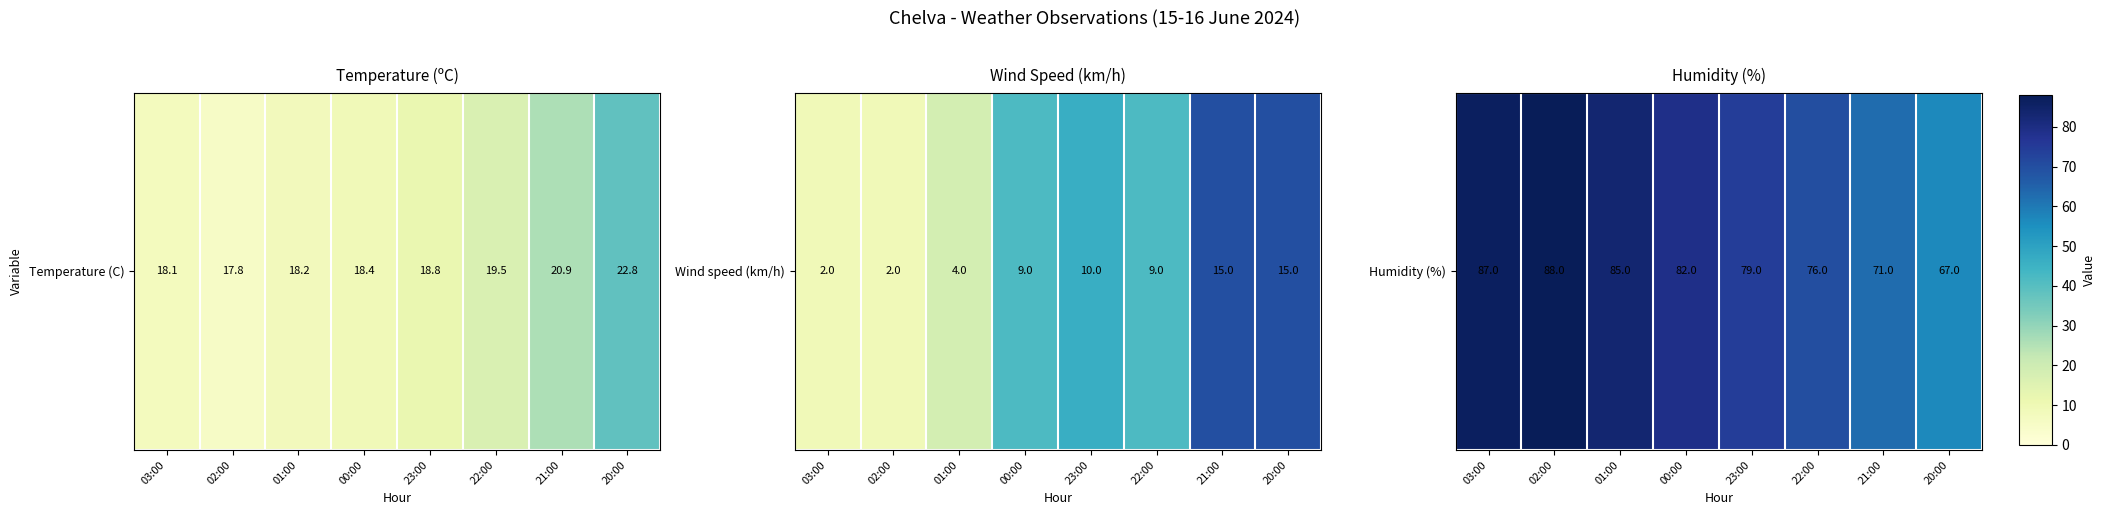

List the labels in order of value, largest first.

02:00, 03:00, 01:00, 00:00, 23:00, 22:00, 21:00, 20:00